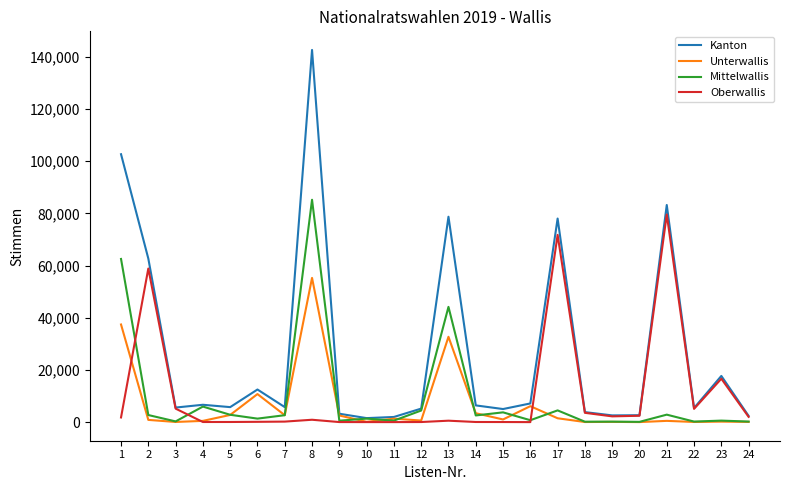

What is the maximum value shown in the chart?

142635